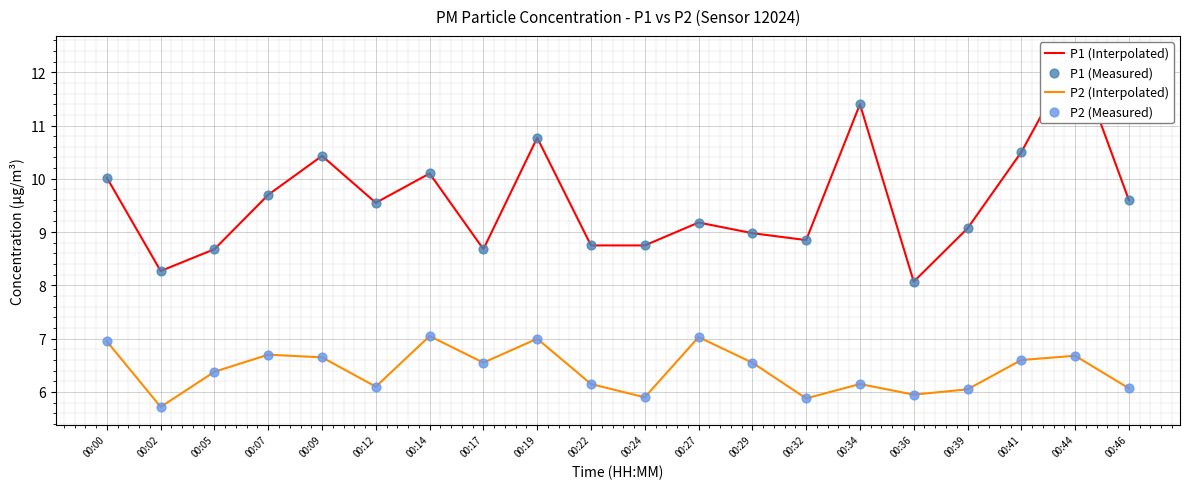

At which category is the sum across all series the highest?

00:44